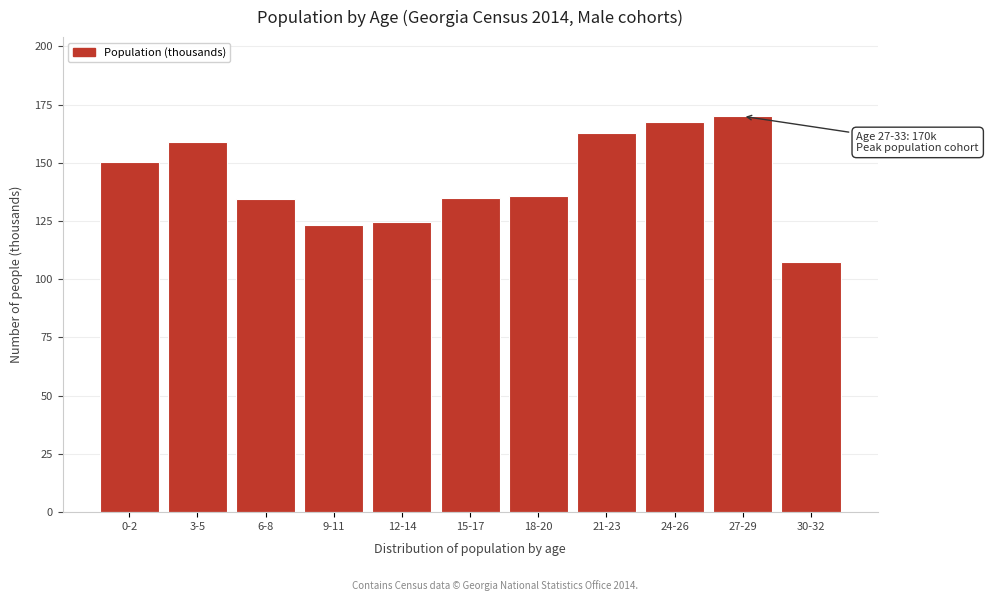

What is the approximate value at 21-23?

162.8